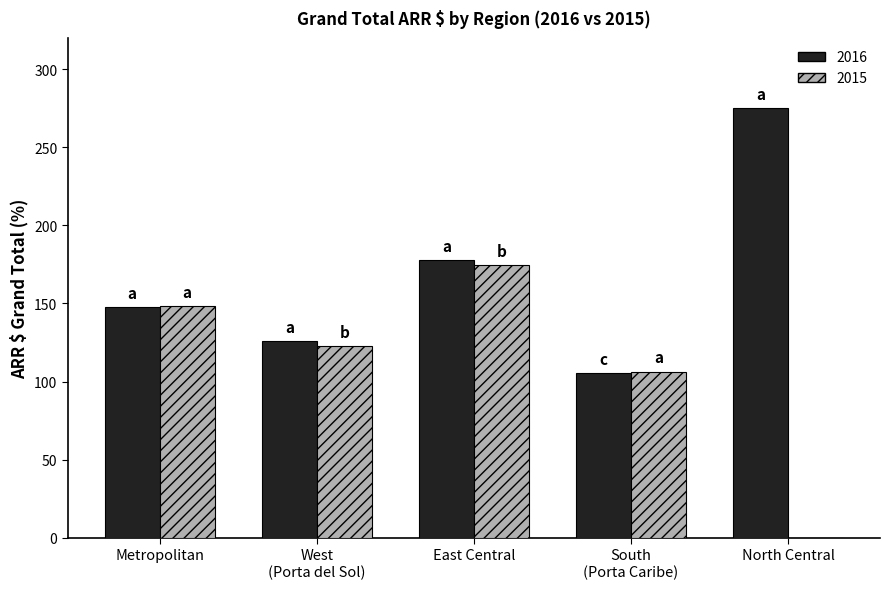

What is the highest value of the 2016 series?

274.9